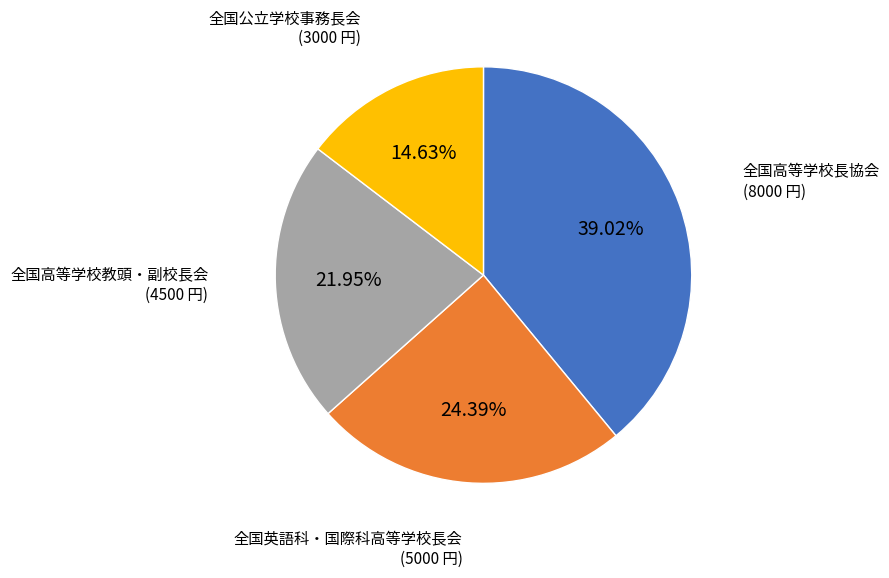

Is there any slice that represents more than half of the pie?

No